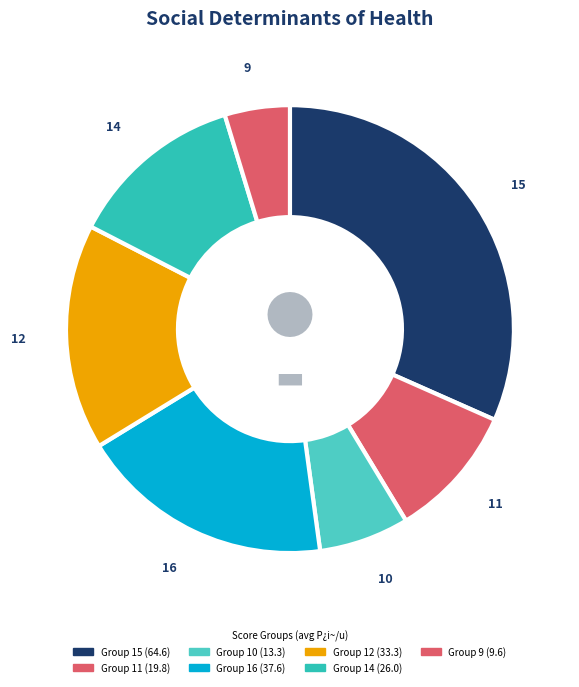

What is the largest slice in the pie chart?

15